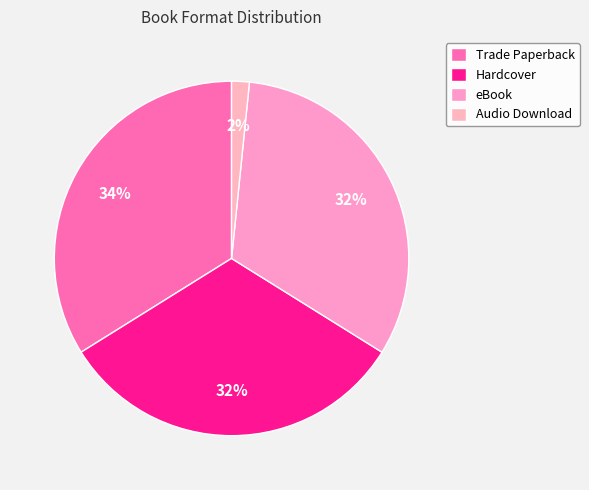

The Audio Download slice represents 2% of the pie. True or false?

True